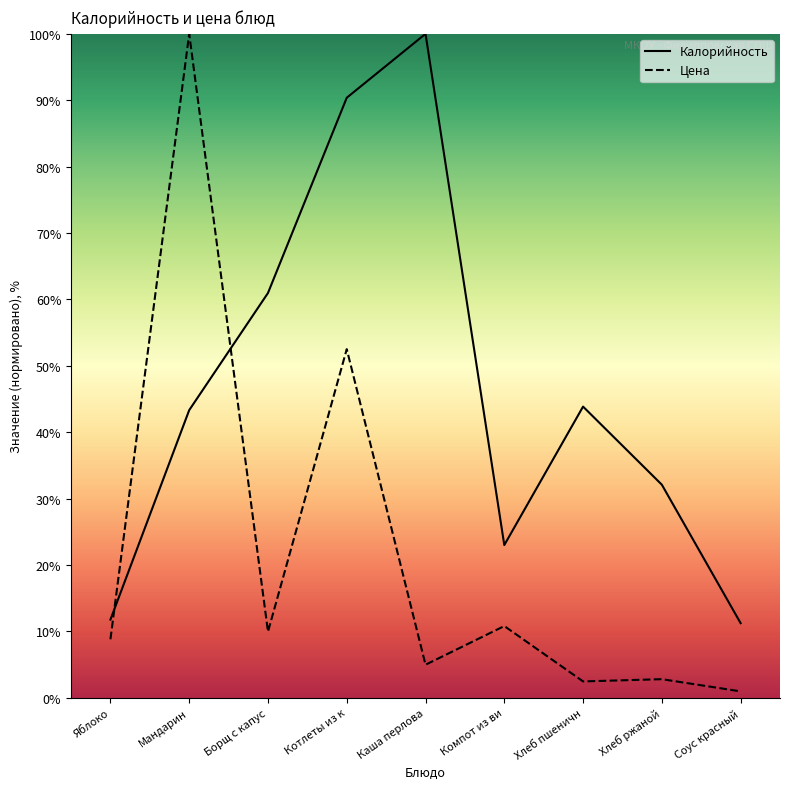

Between which two adjacent categories do Цена and Калорийность first intersect?

Яблоко and Мандарин